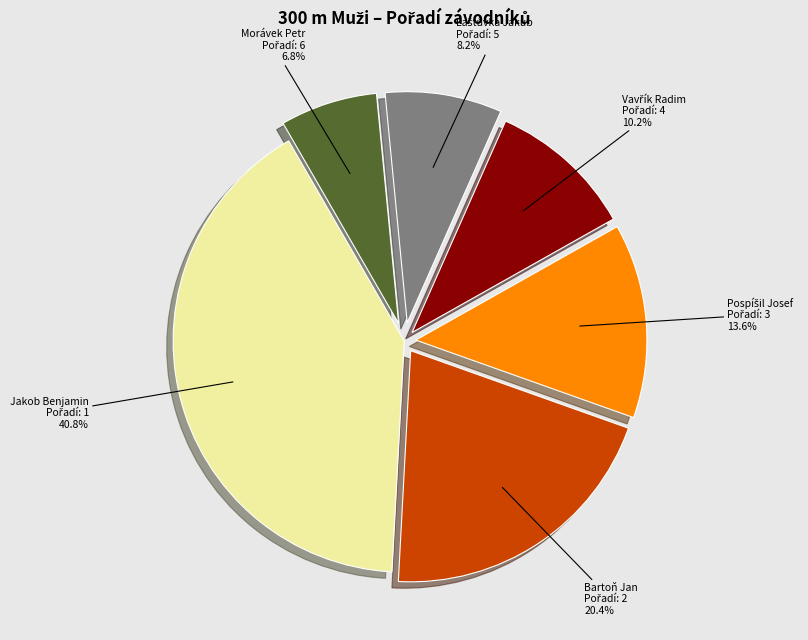

Count the number of slices in the pie.

6